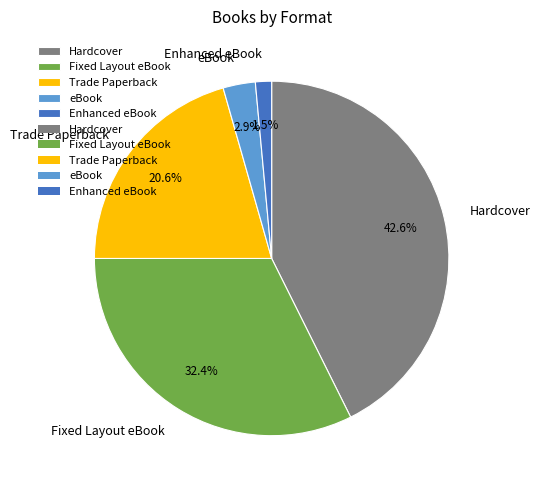

Which category has the biggest portion of the pie?

Hardcover